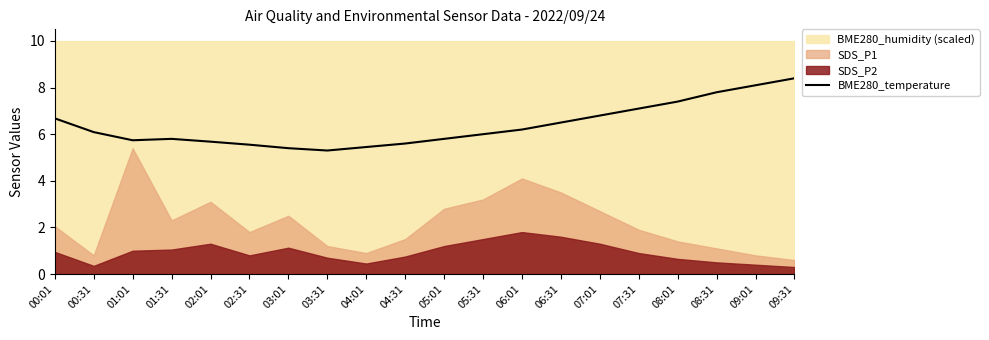

Does the chart display data point markers on the line(s)?

No